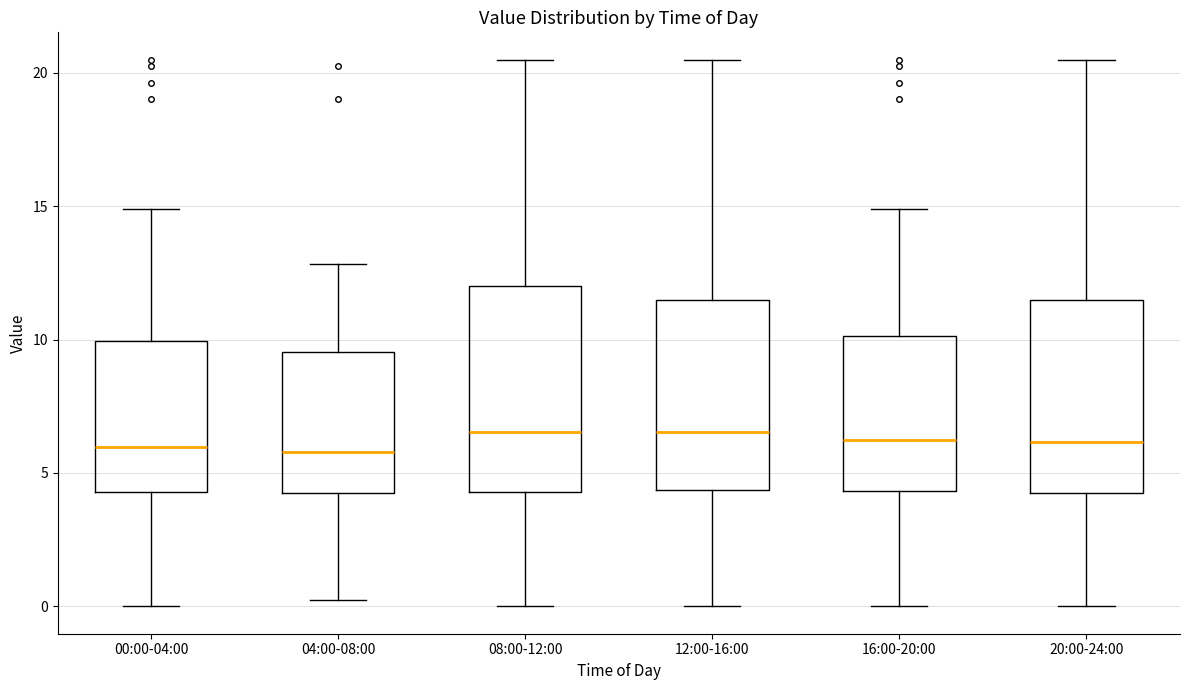

Where is the upper edge of the box for 08:00-12:00 on the y-axis? The values are not printed on the chart, so give them approximately, as read against the axis.

12.0